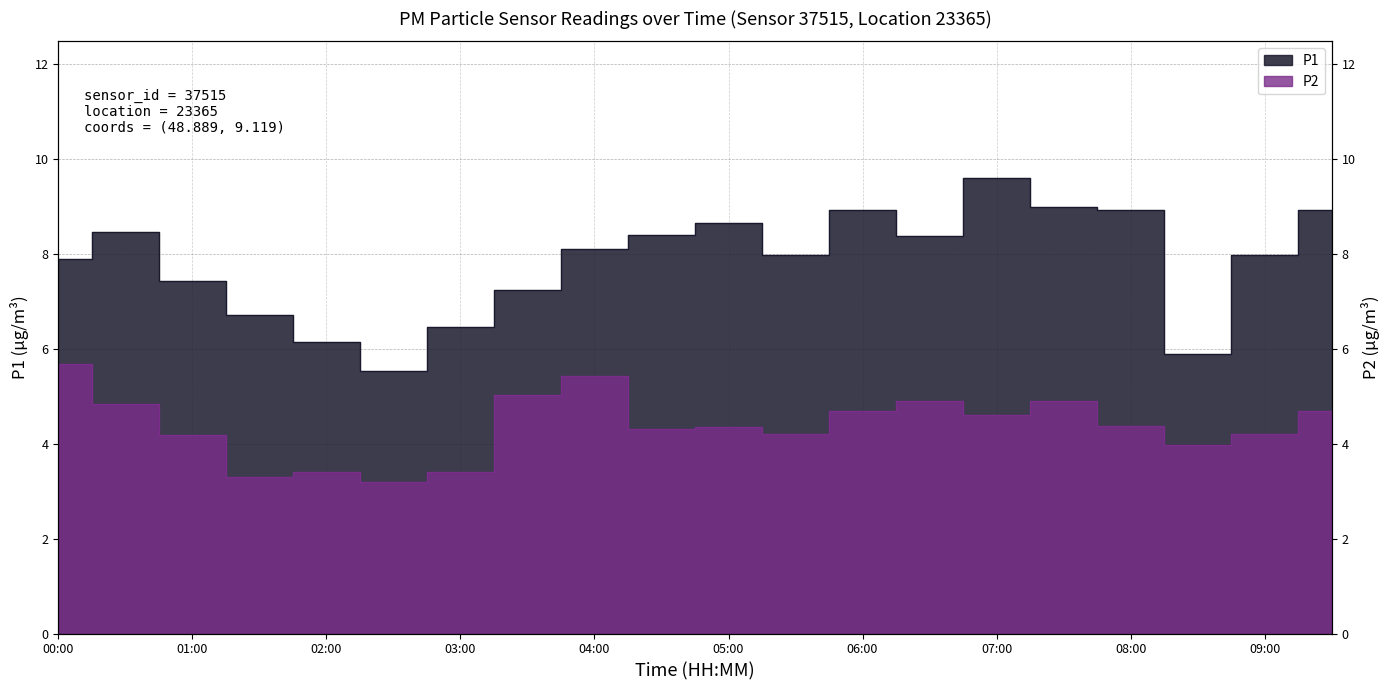

What is the sum of all P1 values?

156.7